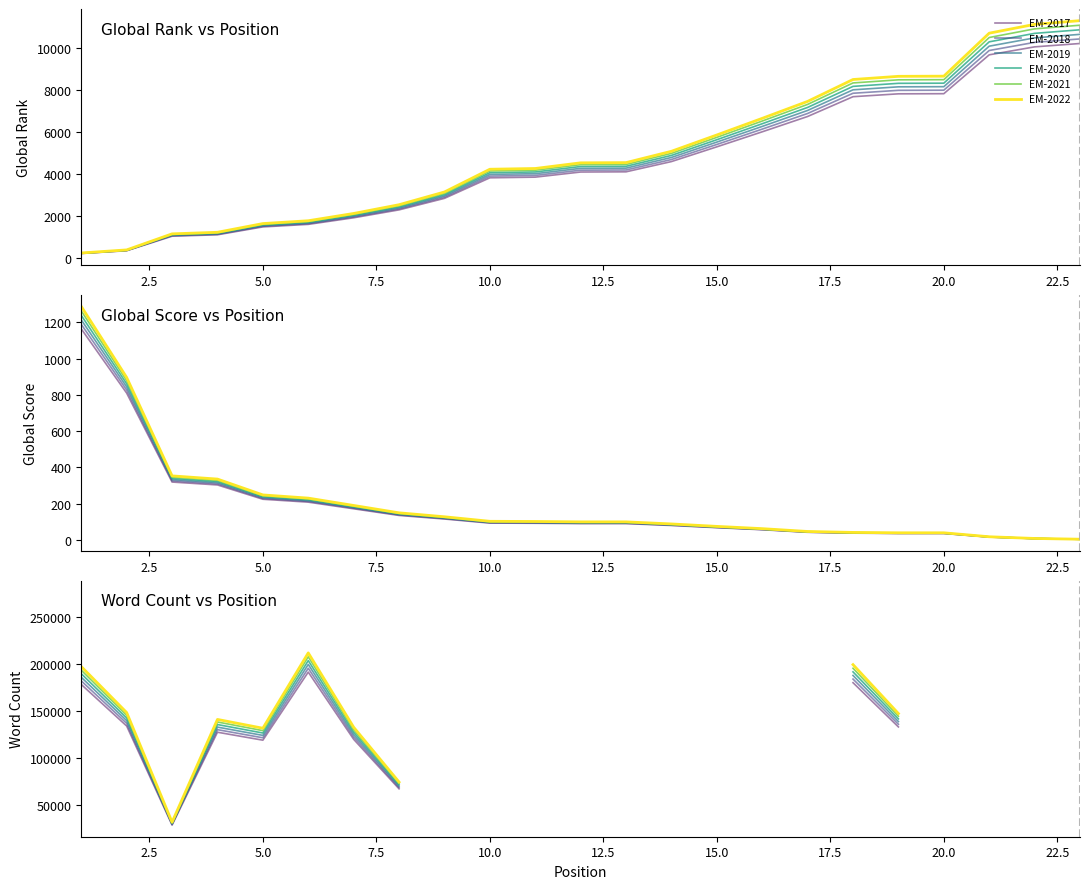

True or false: EM-2019 and EM-2020 cross at least once.

False